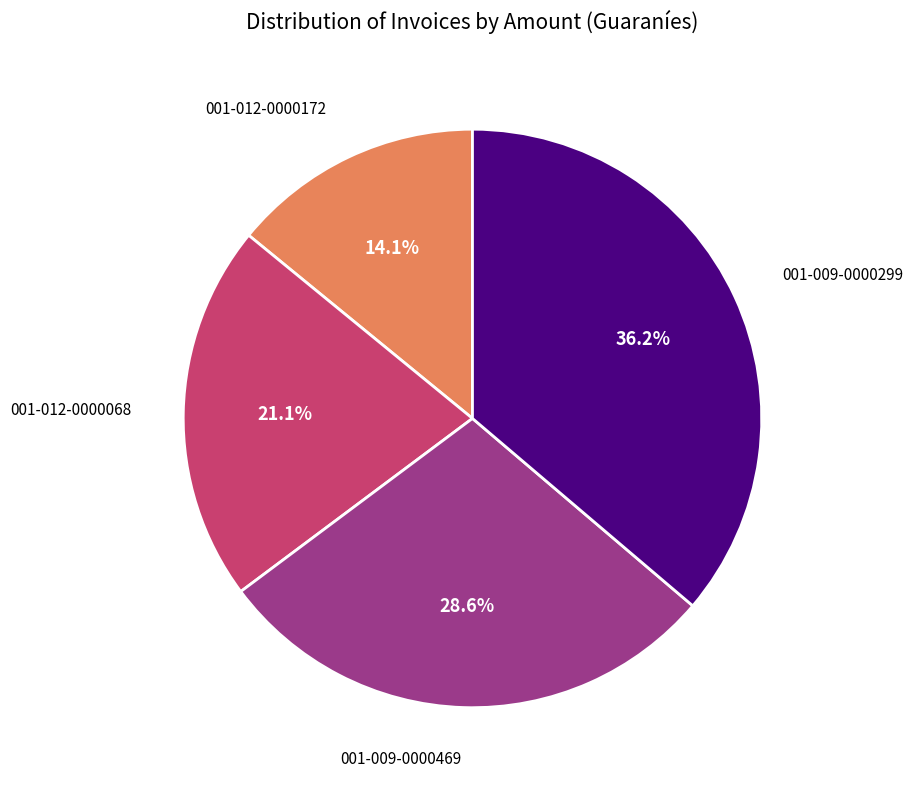

Count the number of slices in the pie.

4